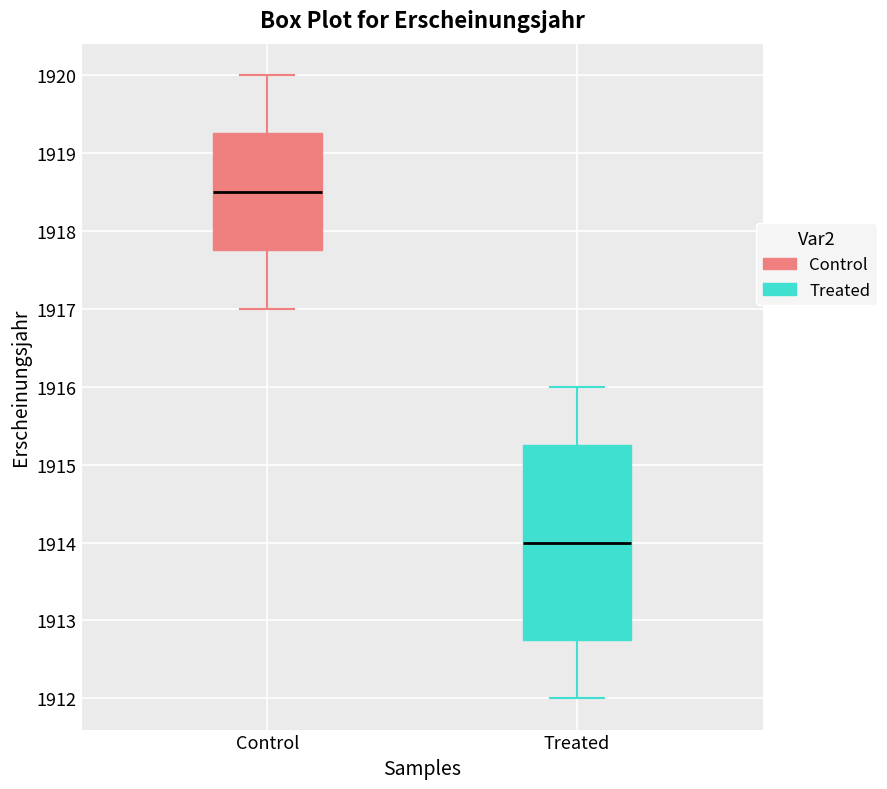

Which box is the tallest, from its lower edge to its upper edge?

Treated